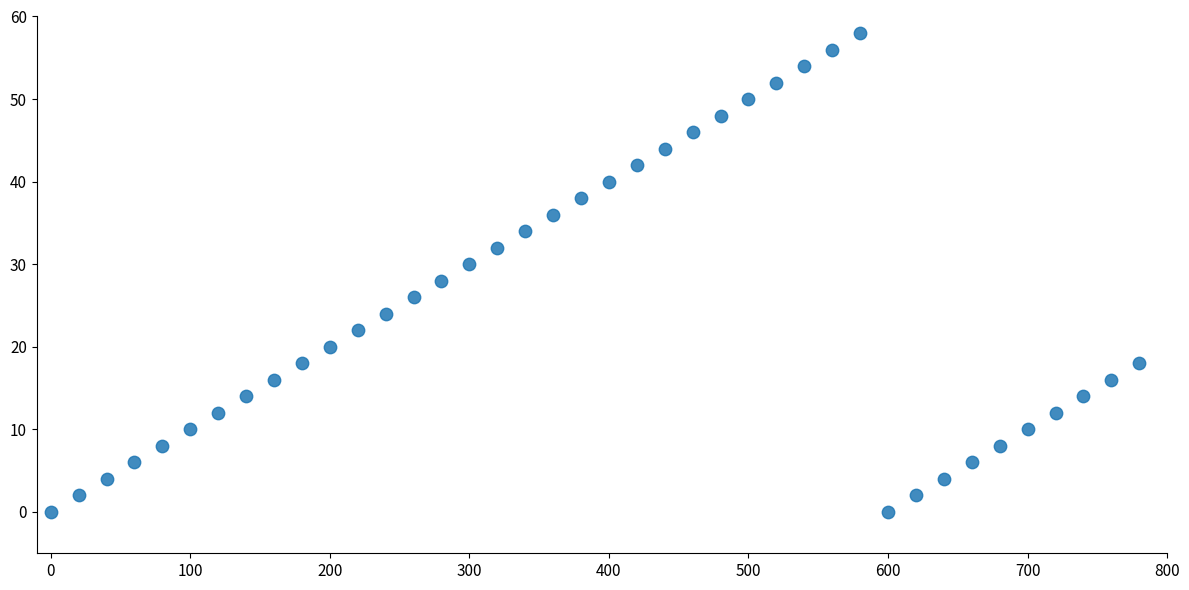

What is the range of X values (max minus min)?

780